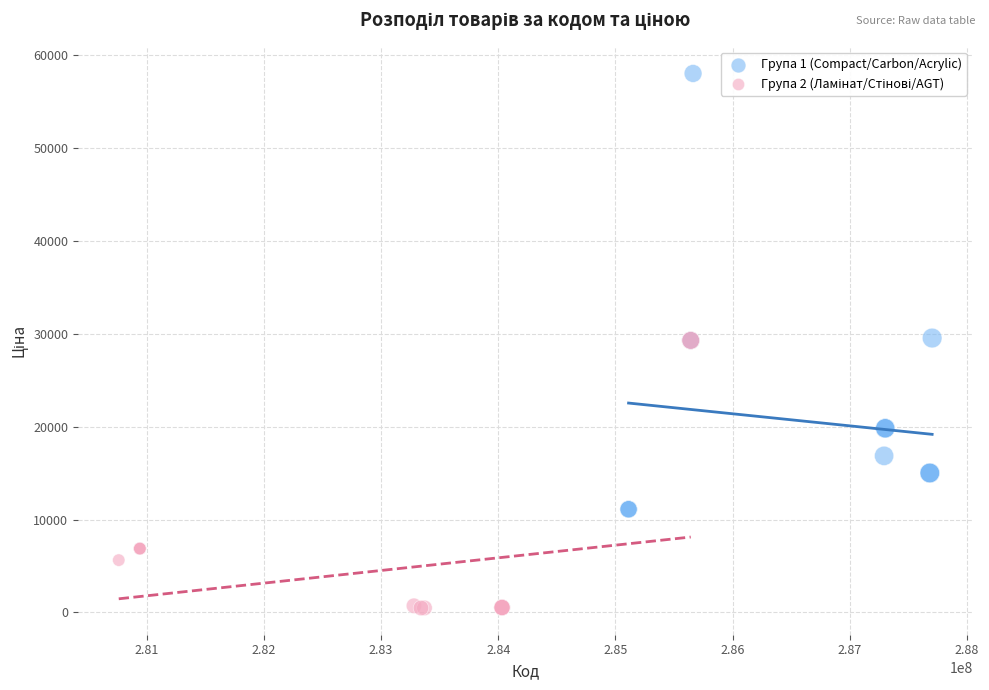

Which series has the widest spread of Y values?

Група 1 (Compact/Carbon/Acrylic)